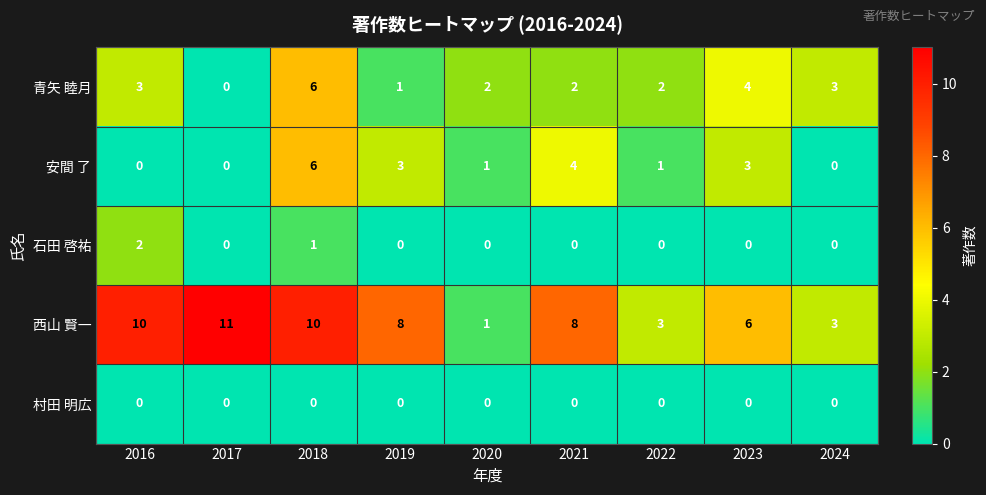

At which category does the chart reach its peak across all series?

2017